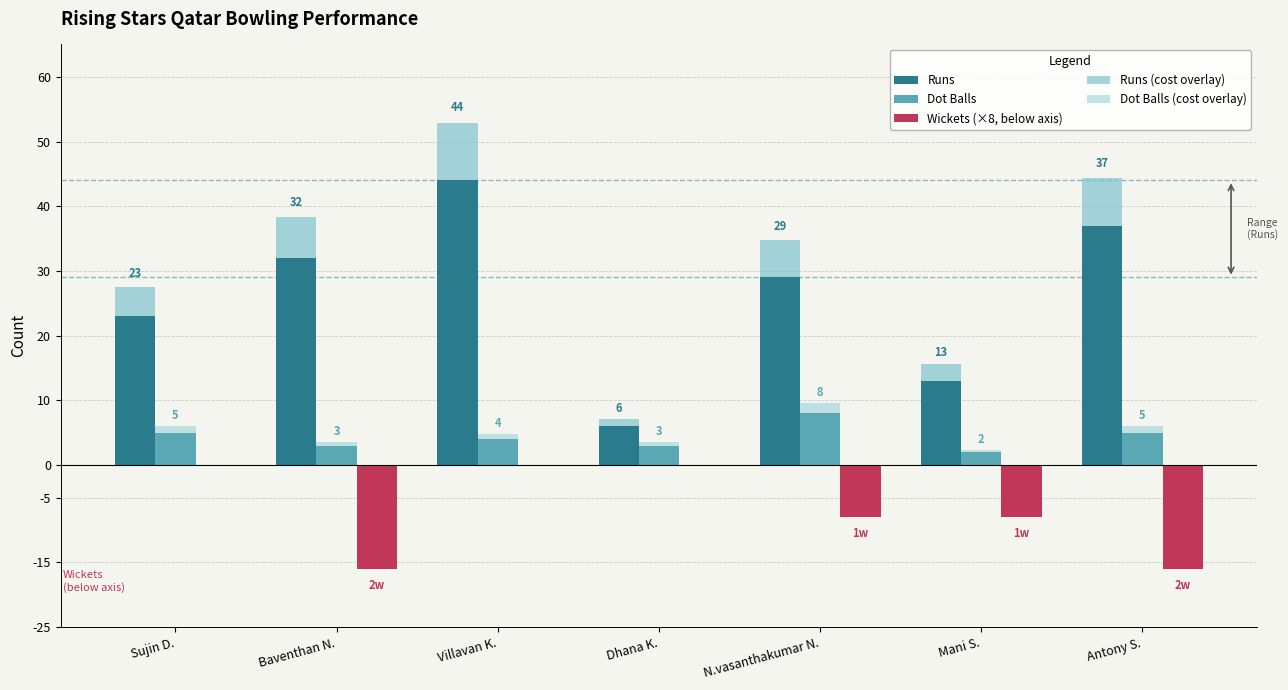

List the labels in order of Dot Balls value, smallest first.

Mani S., Baventhan N., Dhana K., Villavan K., Sujin D., Antony S., N.vasanthakumar N.